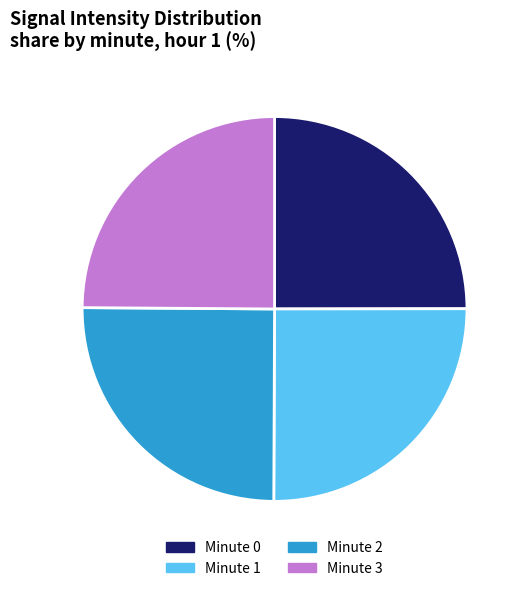

The Minute 3 slice represents 38% of the pie. True or false?

False